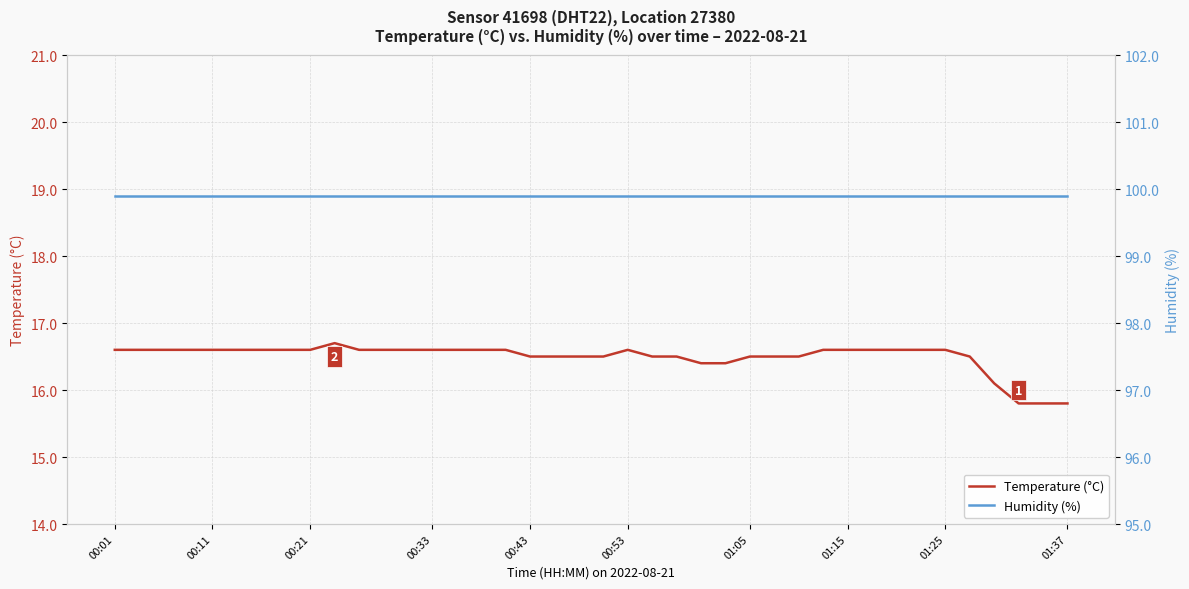

What position from the right is 11?

29